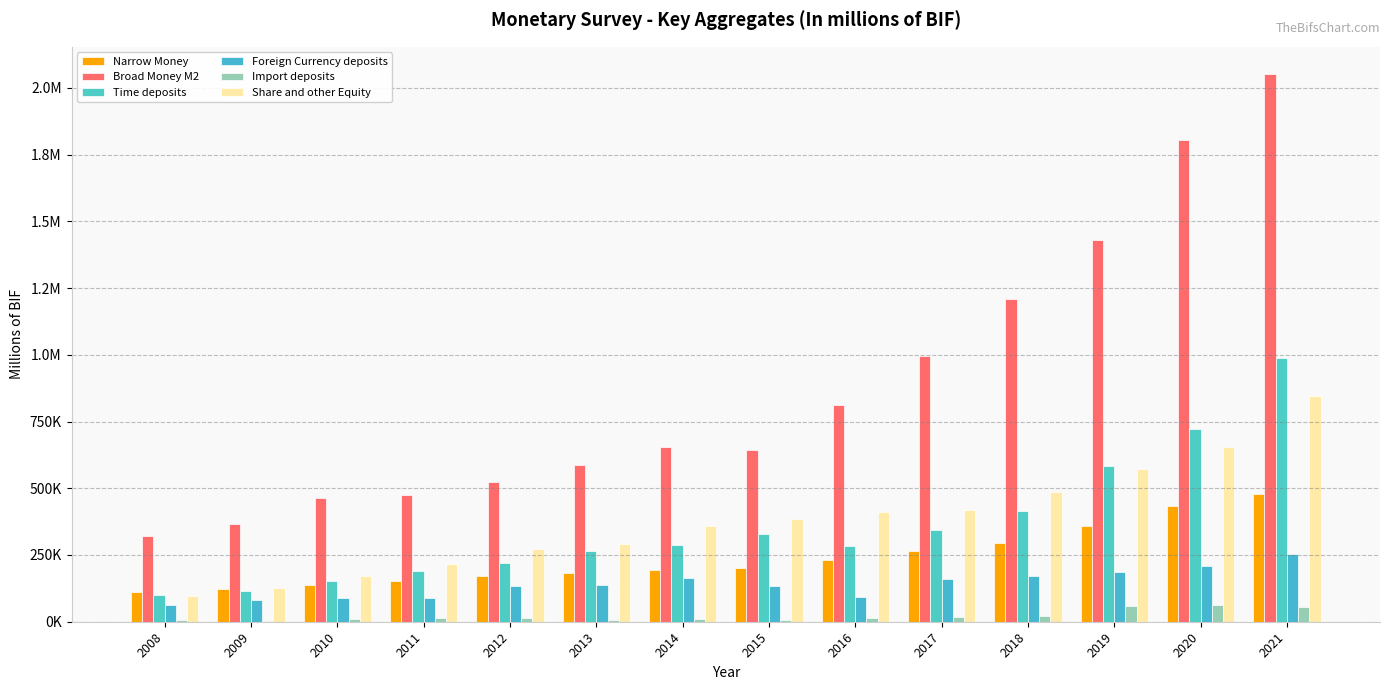

Which category has the highest value in the Import deposits series?

2020